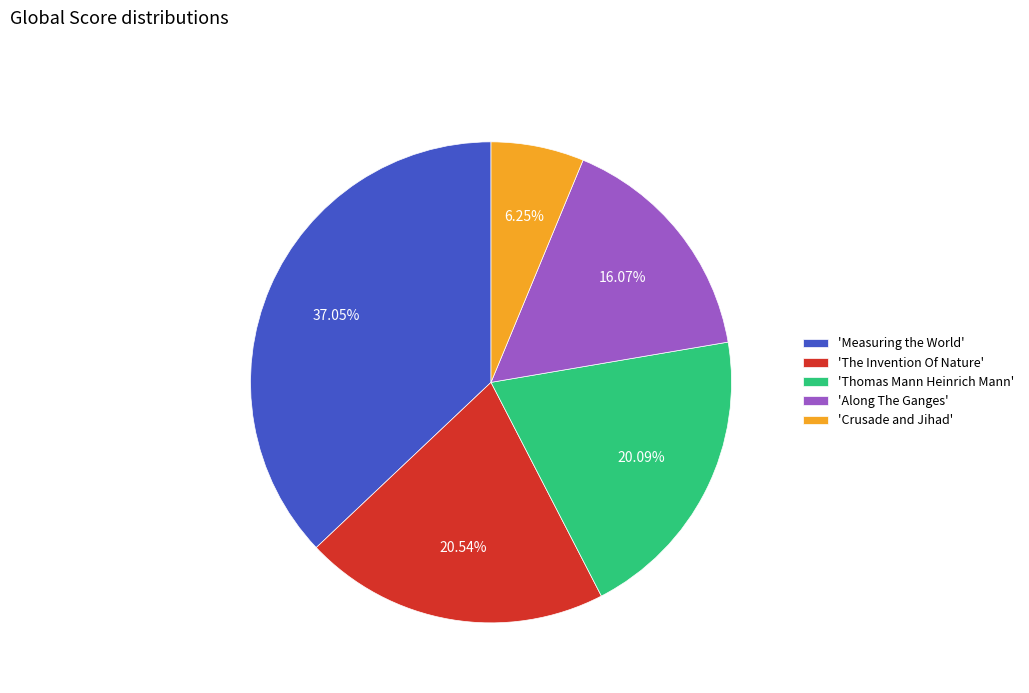

Count the number of slices in the pie.

5